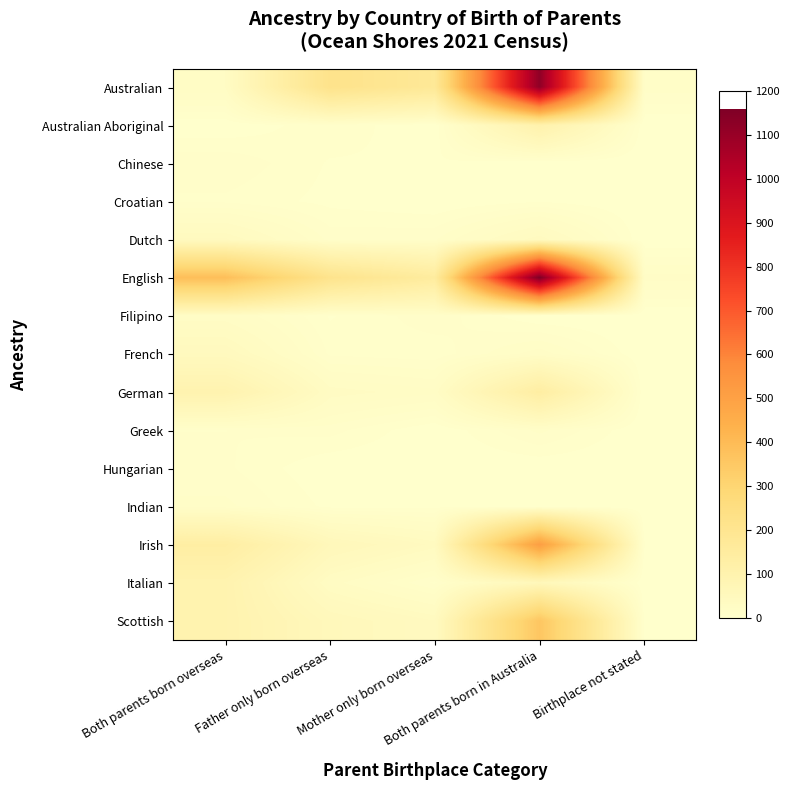

At how many categories does at least one series exceed 126?

4